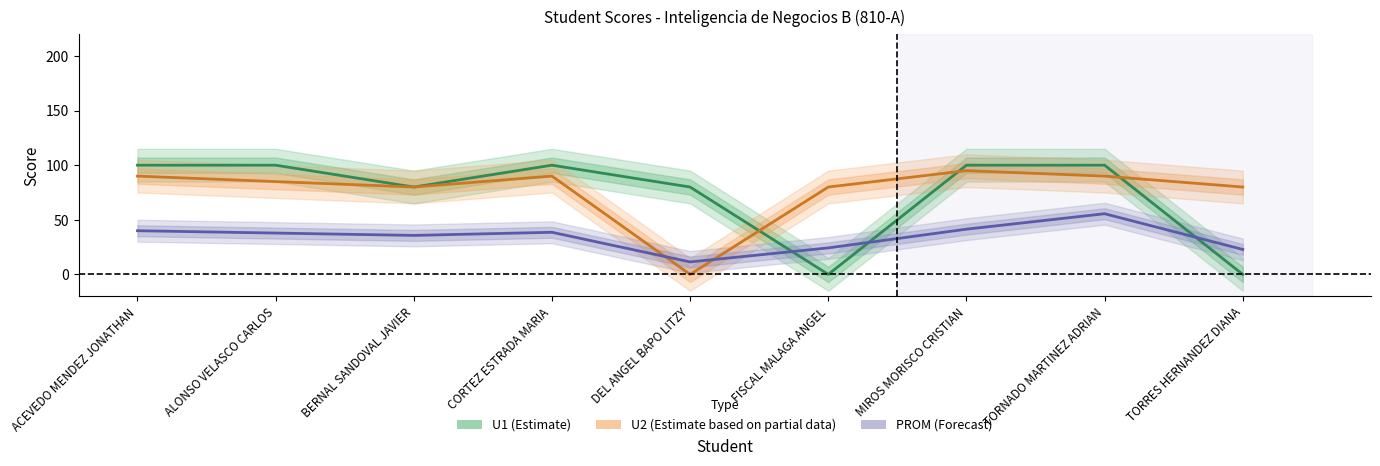

How many categories are shown in the chart?

9